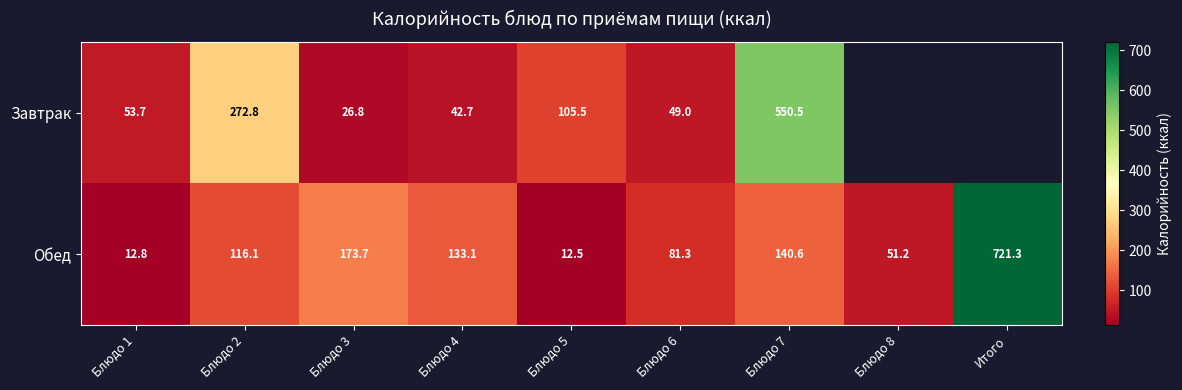

What is the difference between the Обед values at Итого and Блюдо 2?

605.2